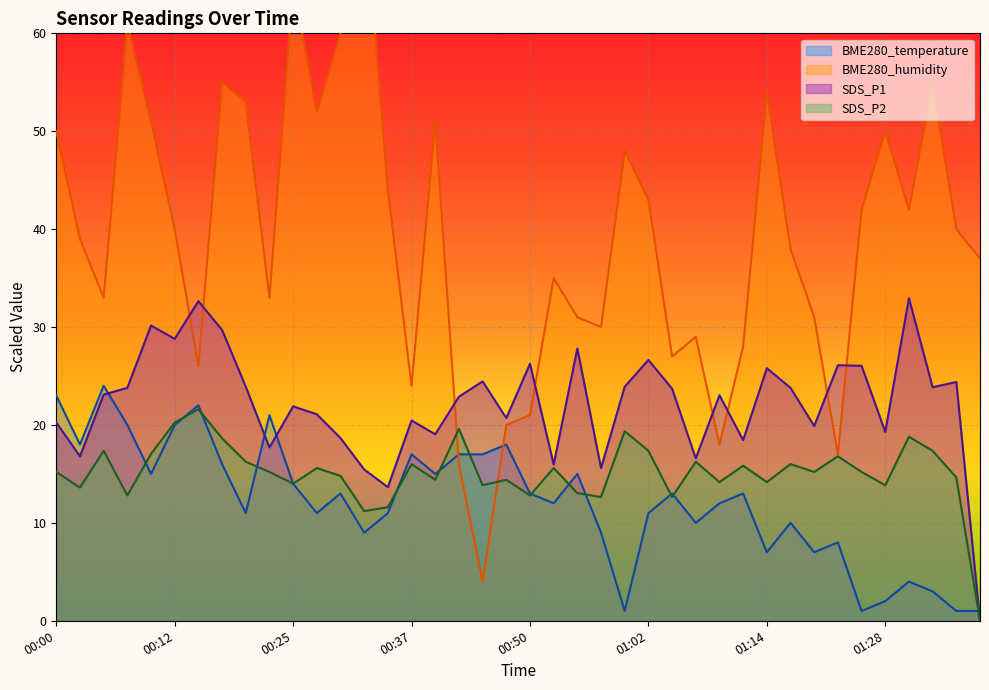

What is the sum of all SDS_P1 values?

885.2